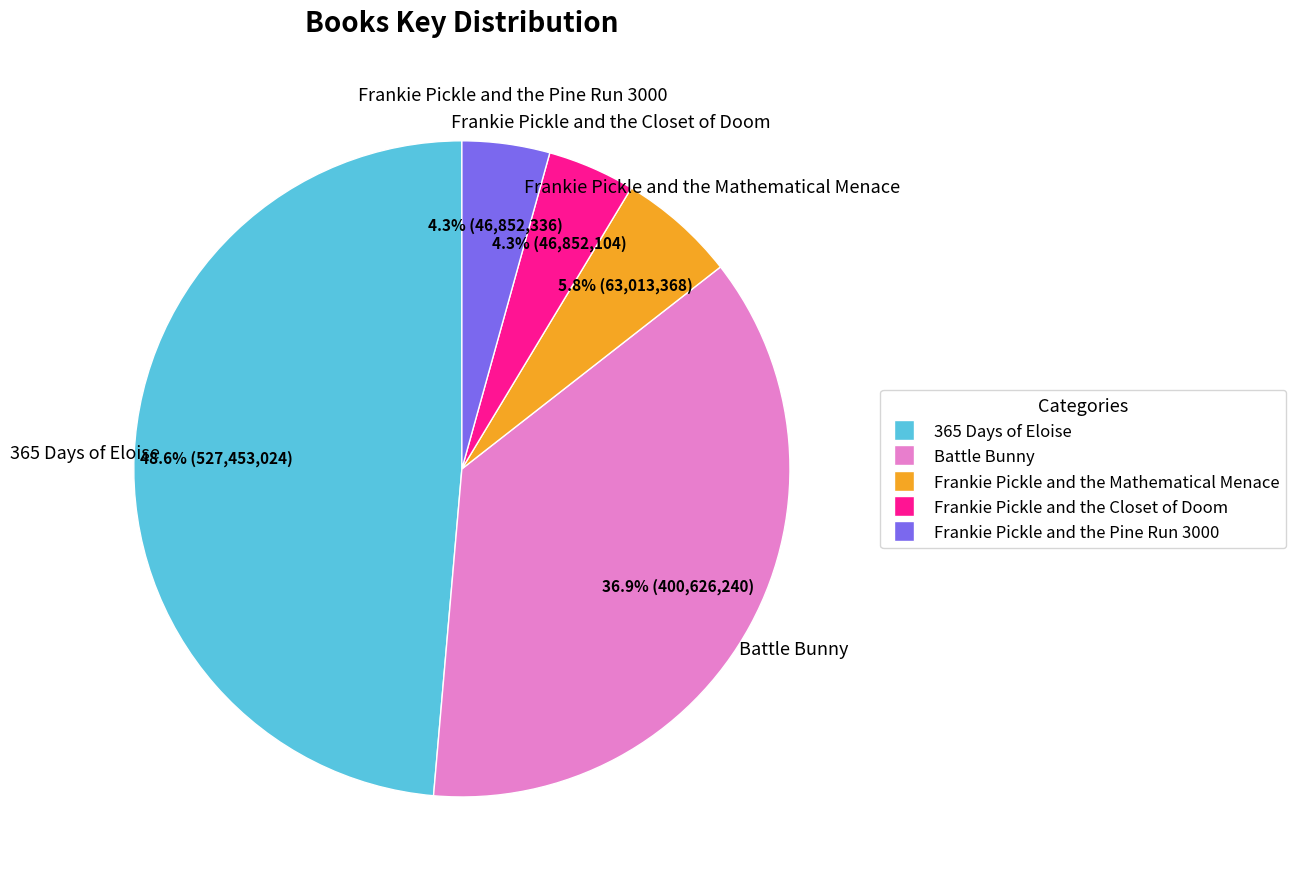

Which slice is the largest?

365 Days of Eloise